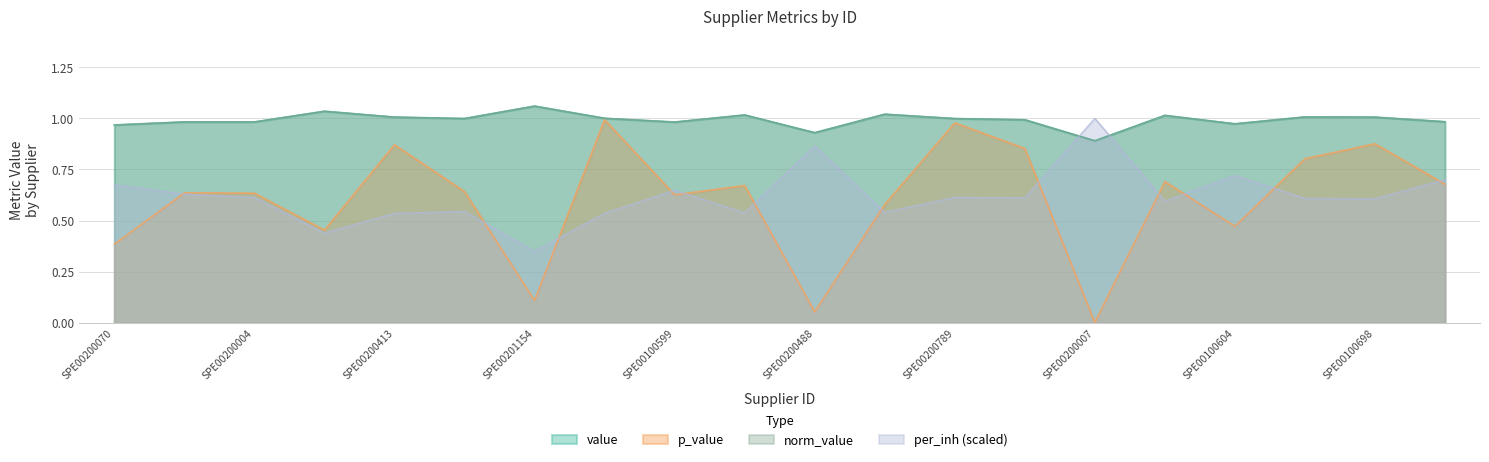

What is the label of the 8th point from the left?

SPE00100595